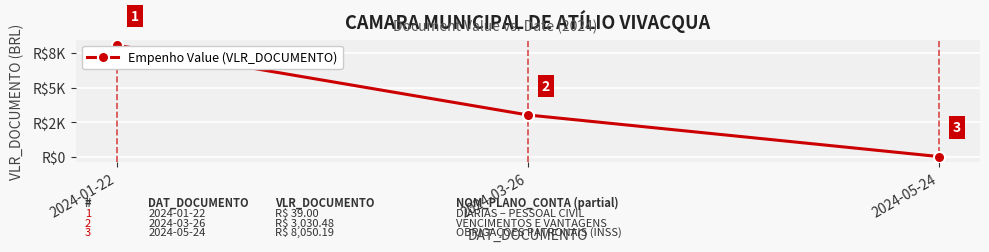

Between 2024-01-22 and 2024-03-26, which is larger?

2024-01-22